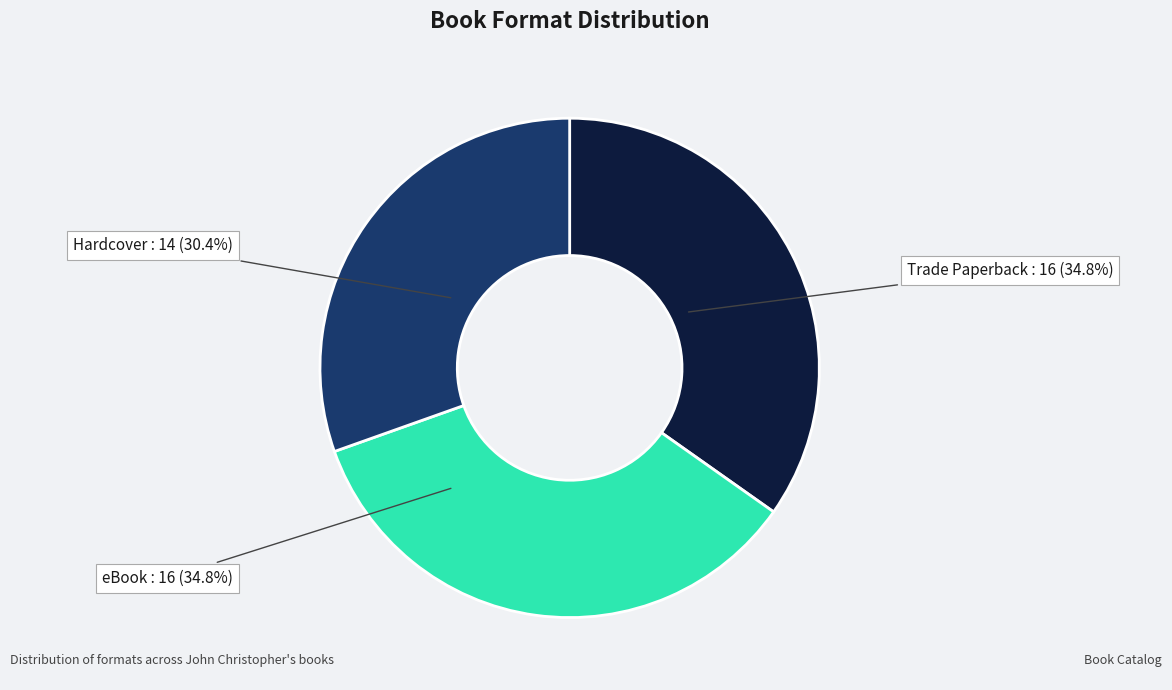

Does any single category account for the majority?

No